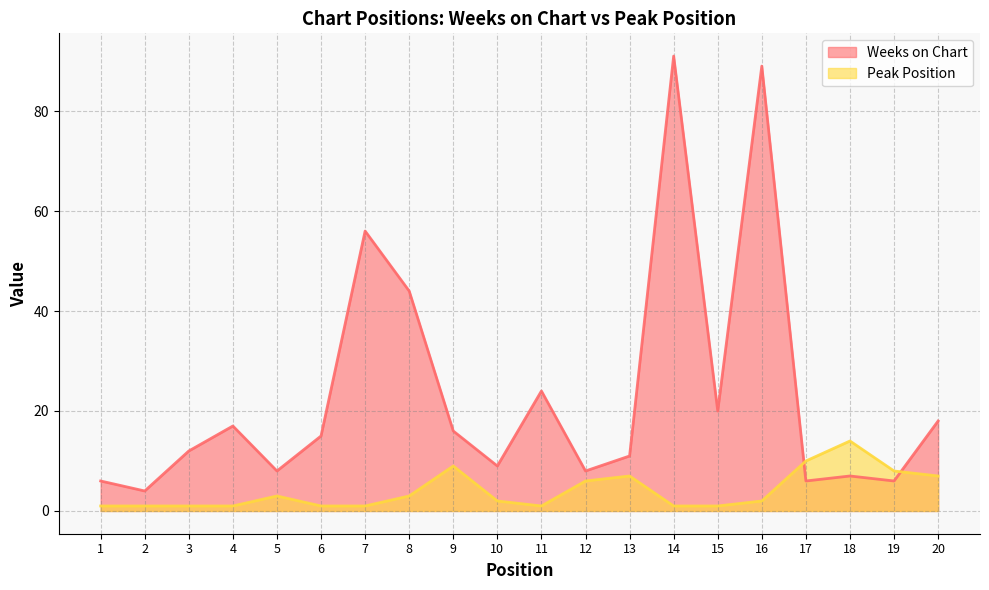

The value of Peak Position at 7 is 0. True or false?

False